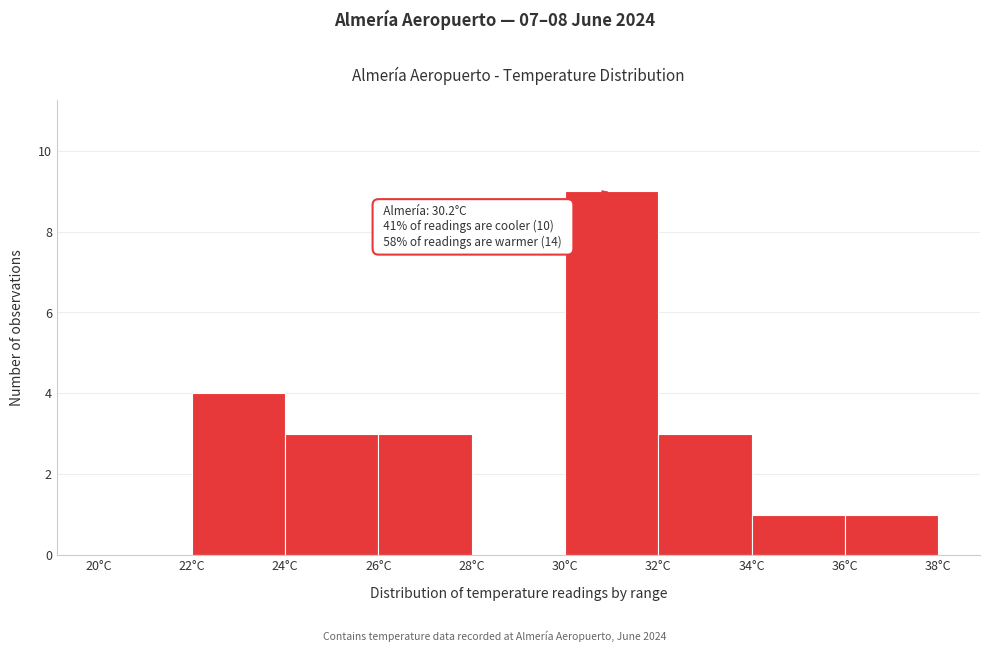

Which range on the x-axis has the tallest bar?

30 to 32